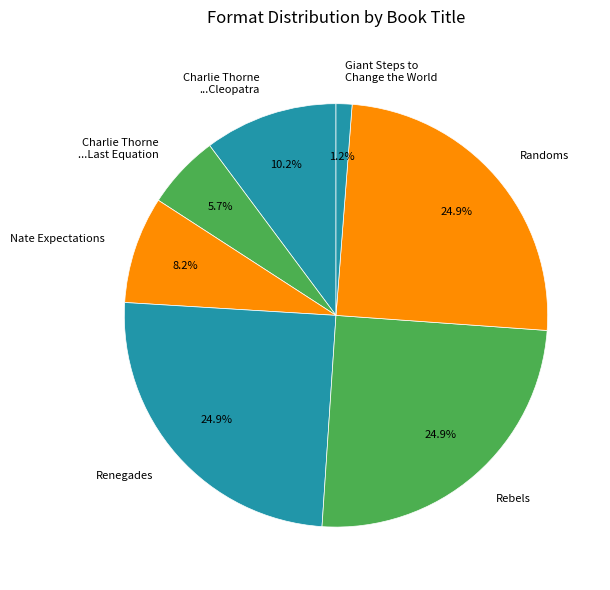

Count the number of slices in the pie.

7